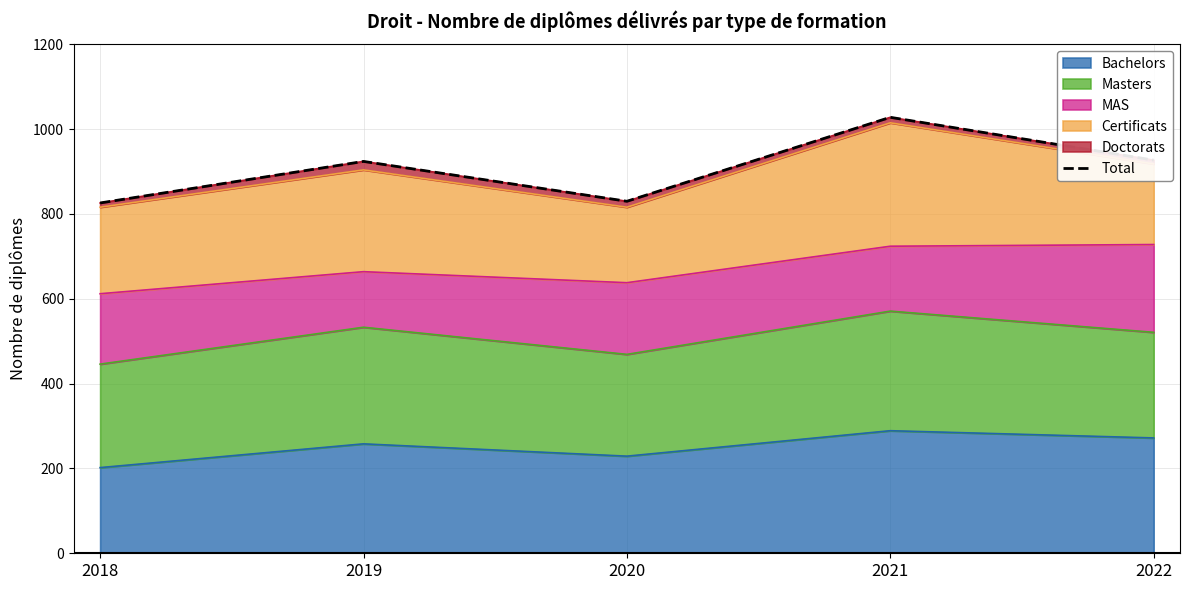

What is the value of the 4th point from the left?

1028